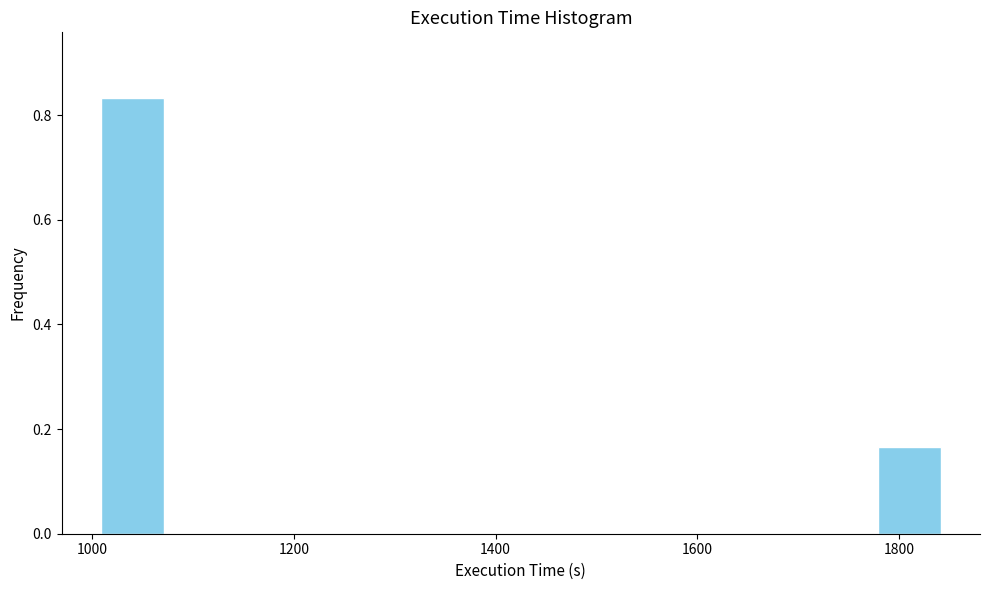

Read against the x-axis, roughly where is the centre of the tallest bar?

1040